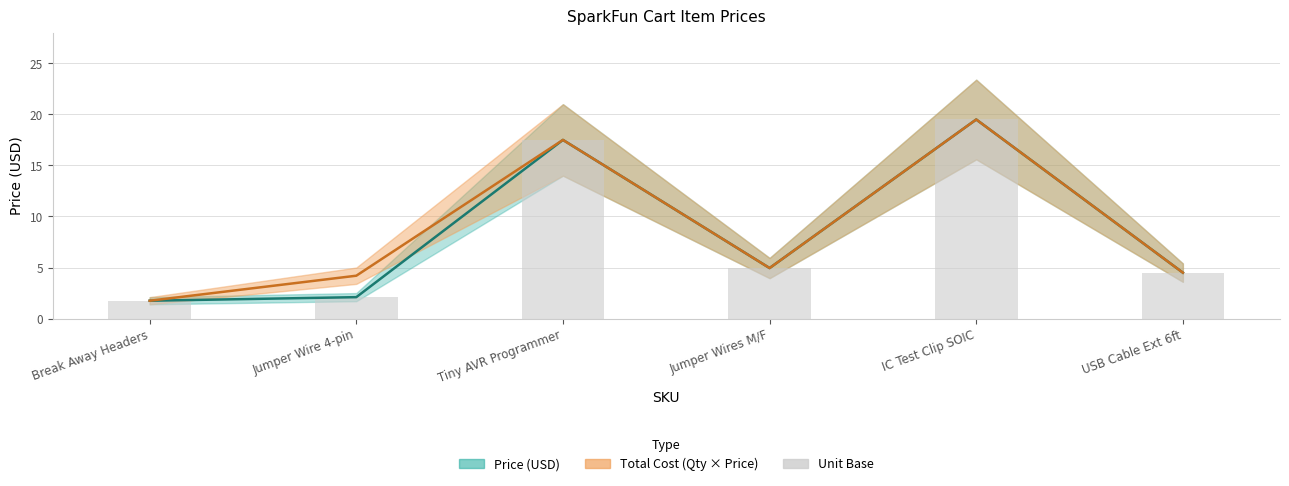

Does the chart contain stacked bars?

No